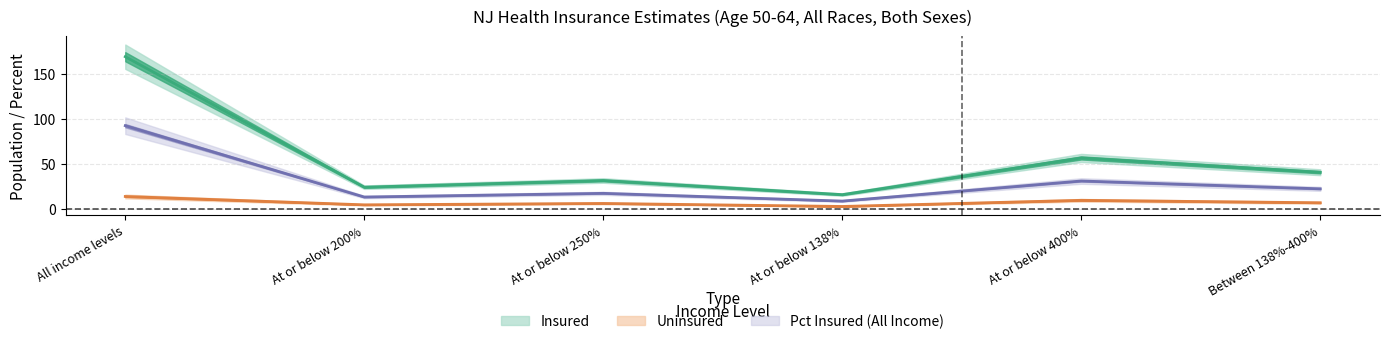

Where is Pct Insured All nearest to the value 50?

At or below 400%